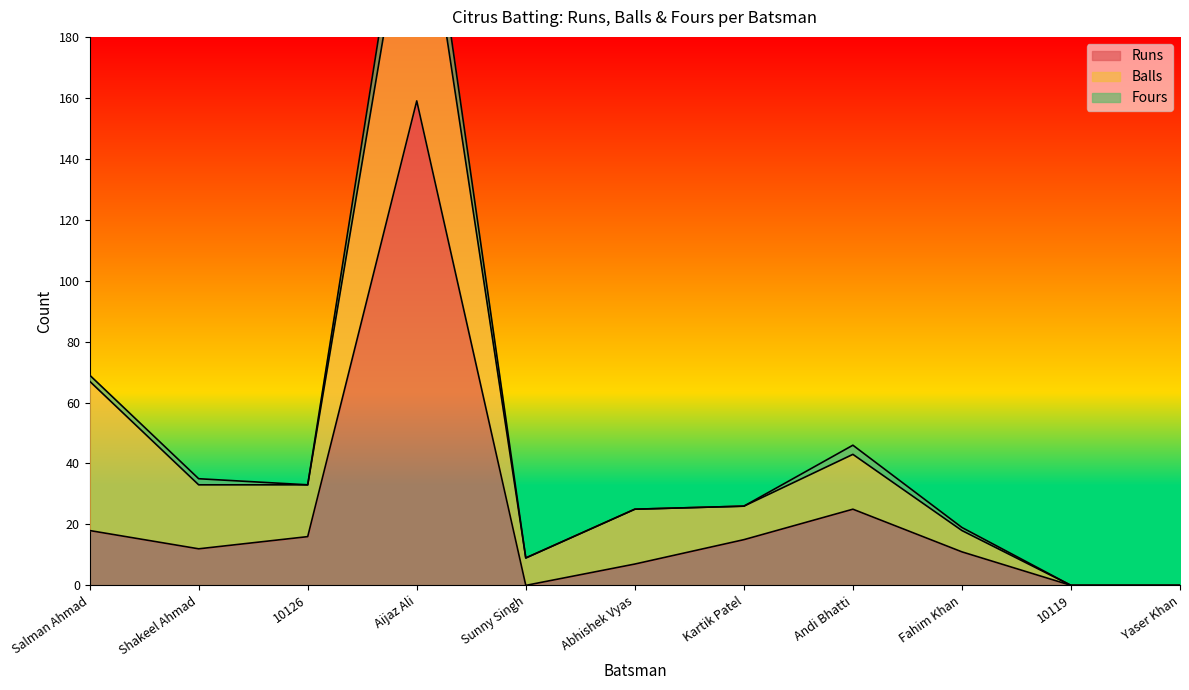

Count the number of categories in the chart.

11